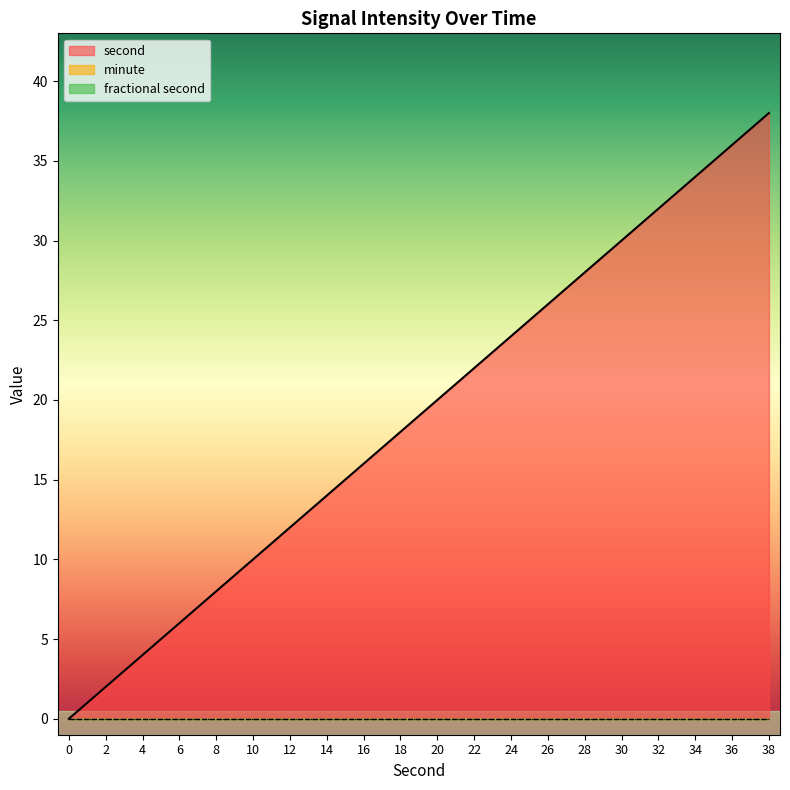

Is the value of fractional second at 8 greater than the value of minute at 12?

No